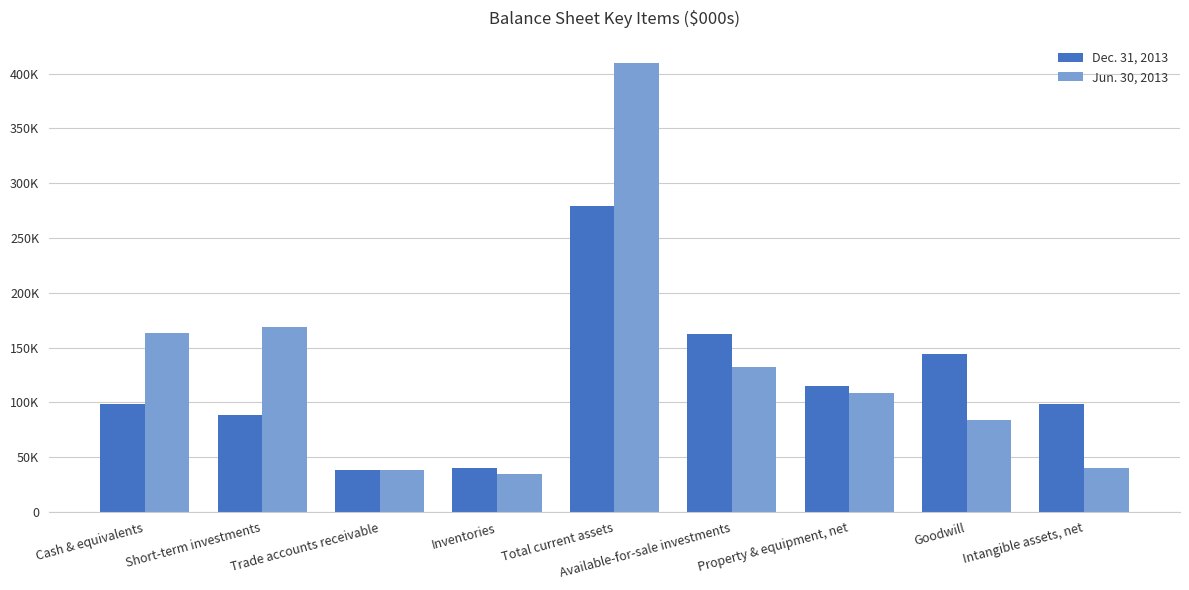

What is the value of the Dec. 31, 2013 bar at the 1st from the left?

98402